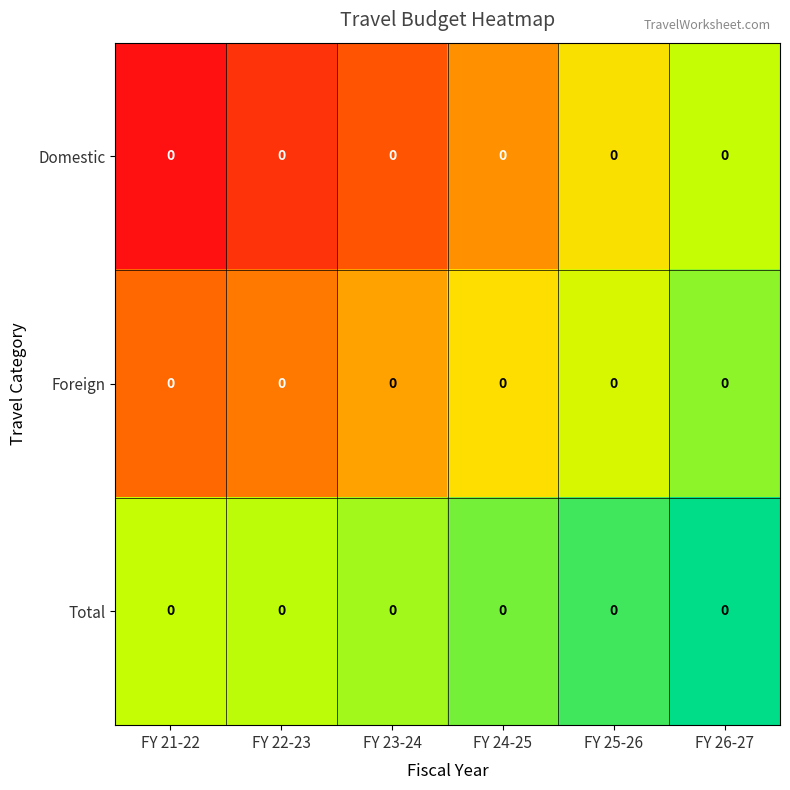

Count the Total values in the range 0 to 1.

6